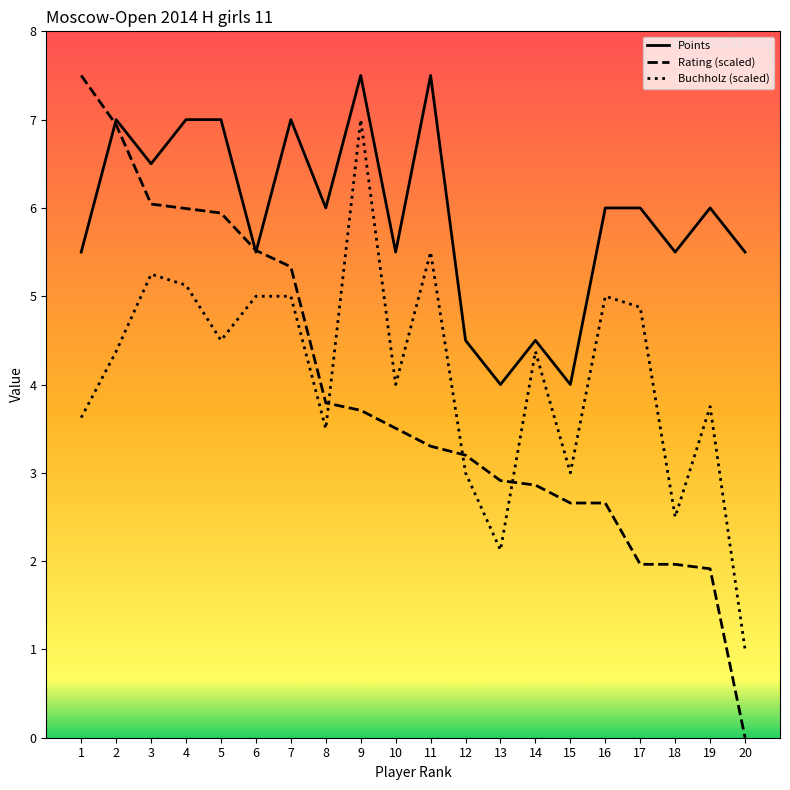

Does the chart have visible grid lines?

No